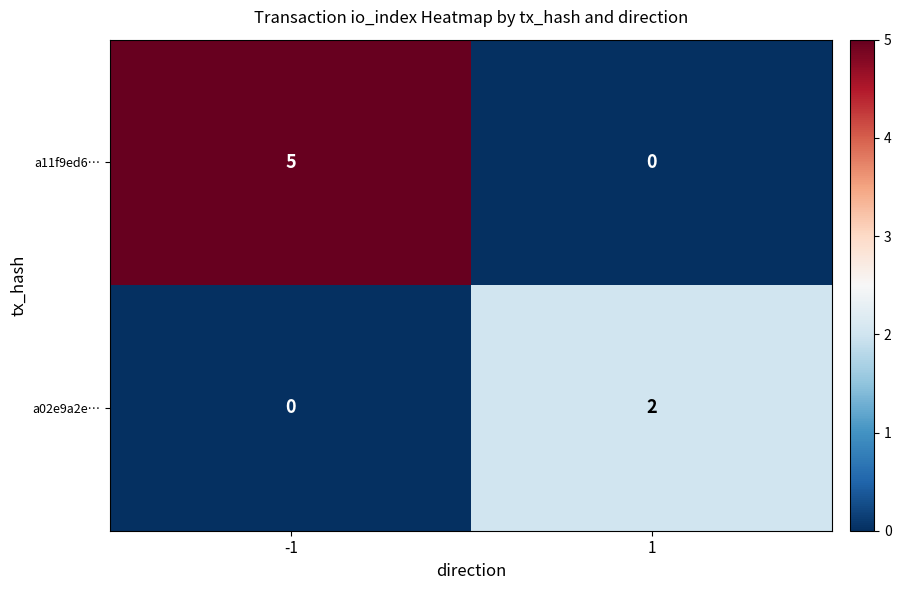

List the series in order of their peak value, highest first.

a11f9ed6…, a02e9a2e…